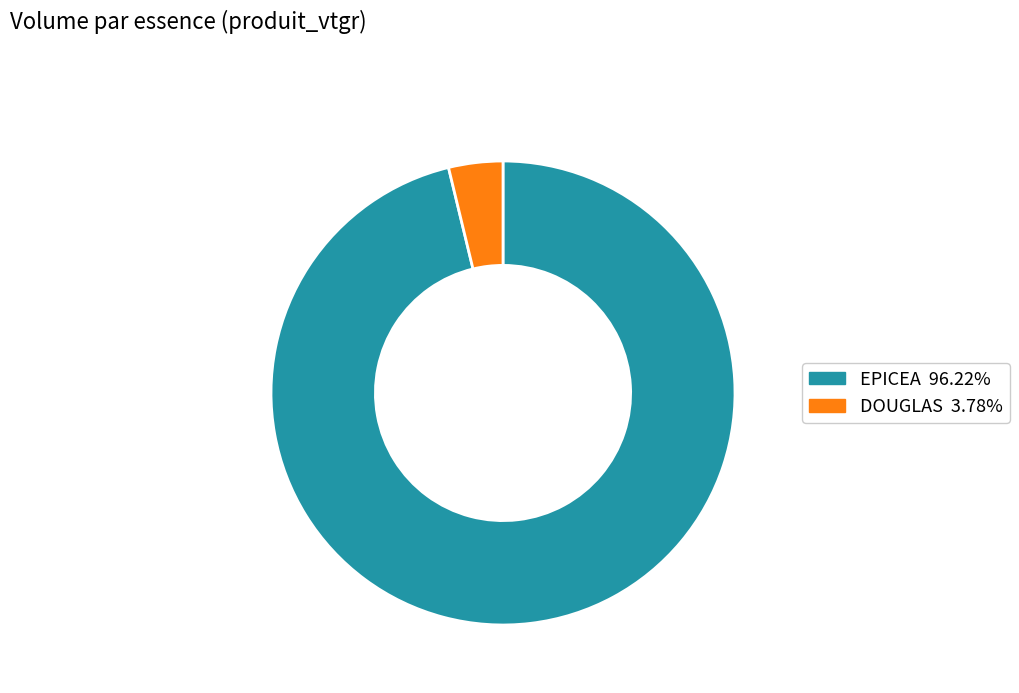

Do DOUGLAS and EPICEA together represent more than half of the pie?

Yes